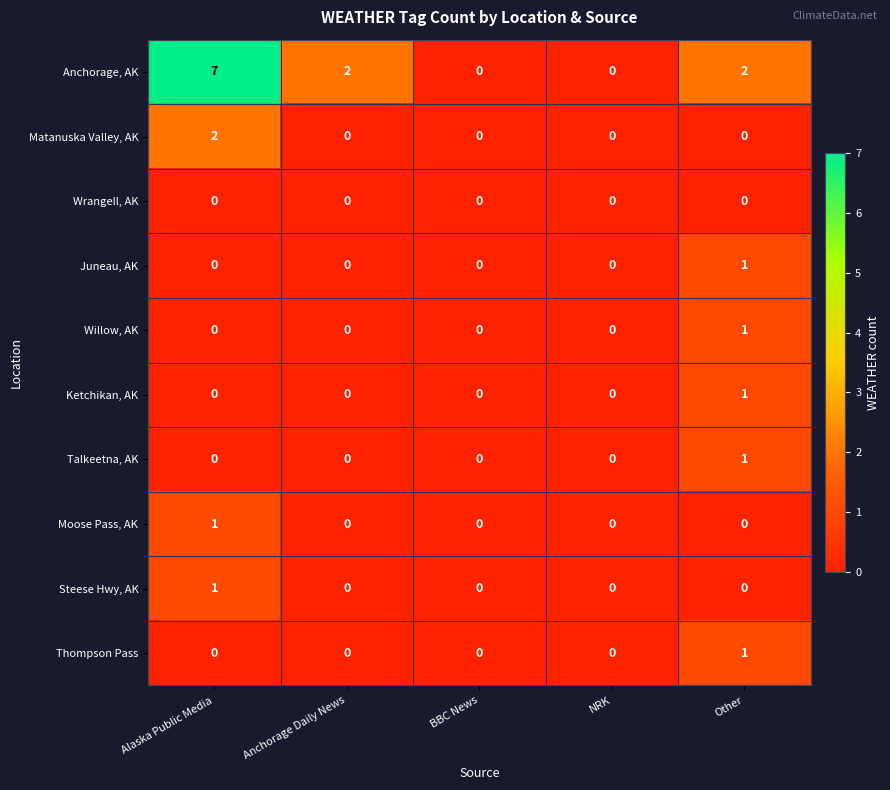

What is the greatest value displayed?

7